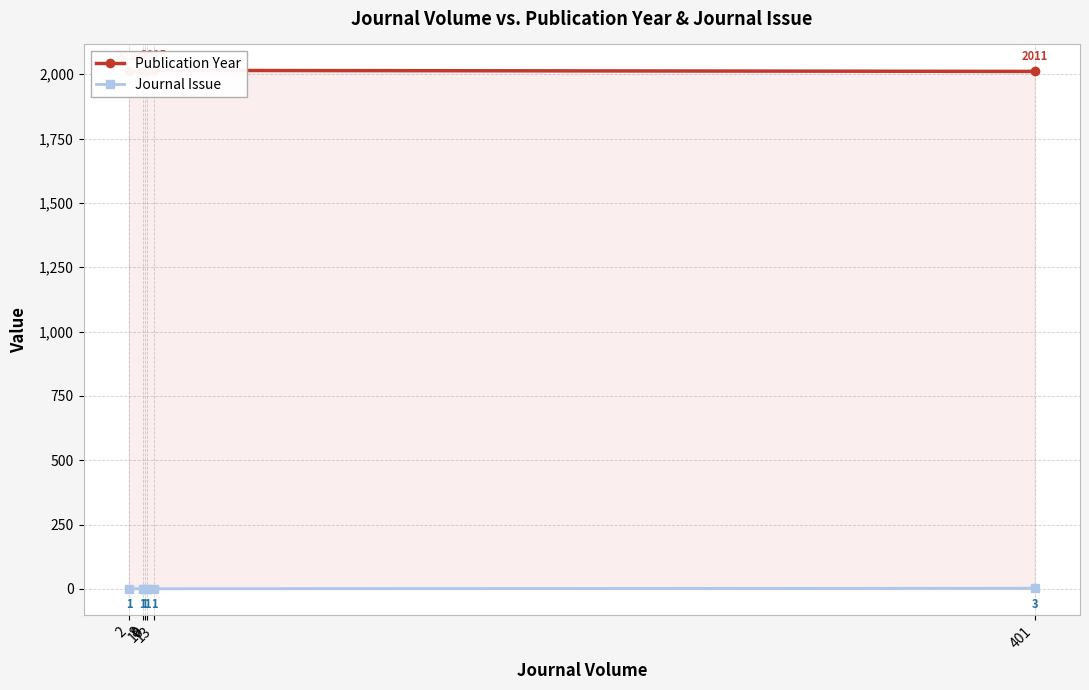

In Publication Year, how many points are lower than both neighbors (excluding endpoints)?

1